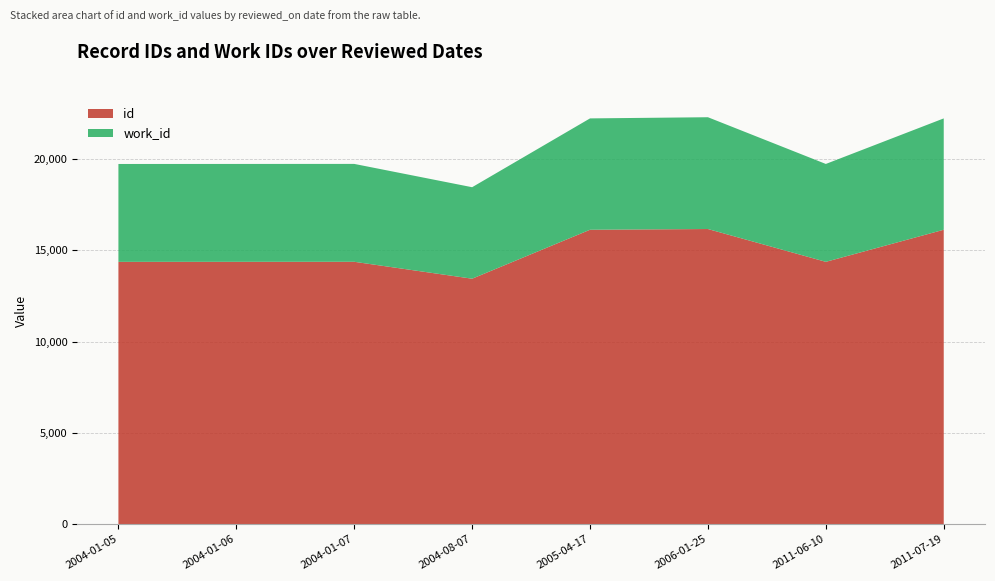

Reading left to right, extract all data points from this chart.

id: 2004-01-05=14376	2004-01-06=14378	2004-01-07=14380	2004-08-07=13452	2005-04-17=16136	2006-01-25=16176	2011-06-10=14377	2011-07-19=16136
work_id: 2004-01-05=5366	2004-01-06=5366	2004-01-07=5366	2004-08-07=5016	2005-04-17=6105	2006-01-25=6129	2011-06-10=5366	2011-07-19=6105